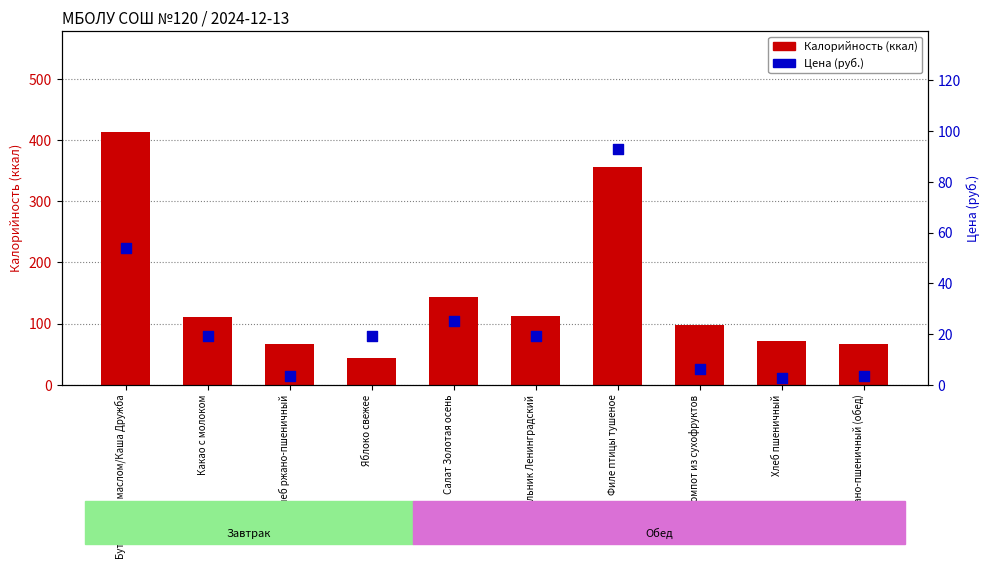

At how many categories does at least one series exceed 351?

2